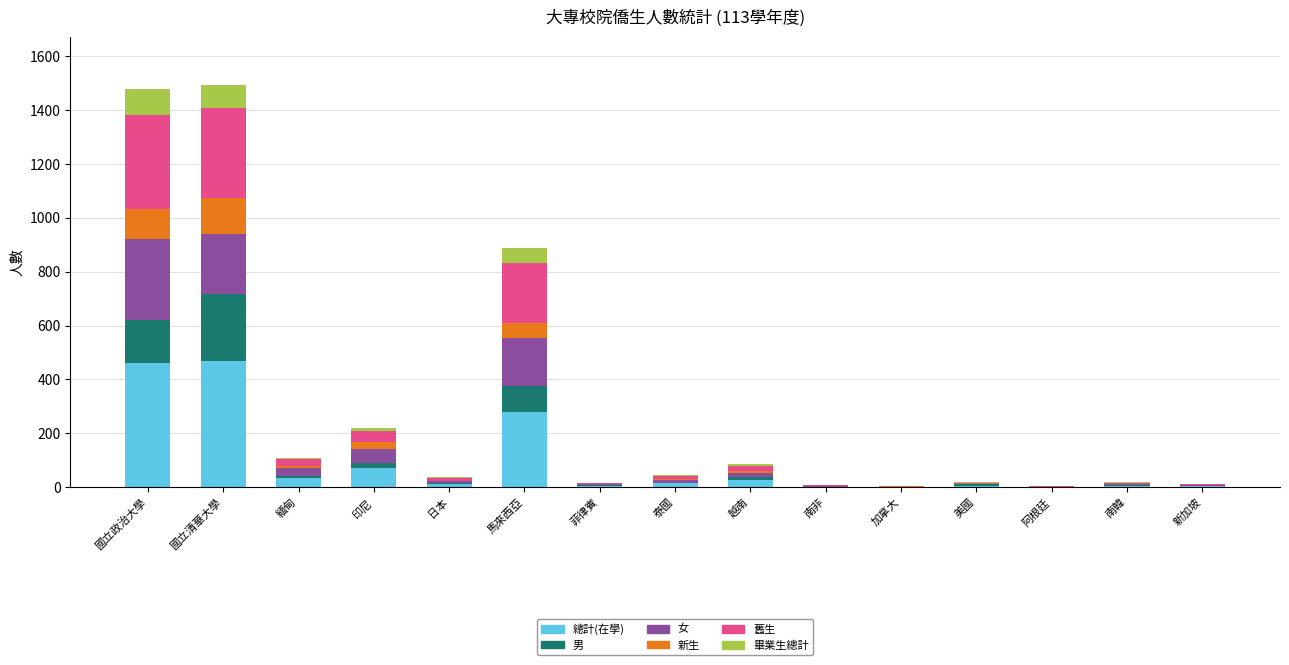

True or false: 總計(在學) has a value of 181 at 國立政治大學.

False